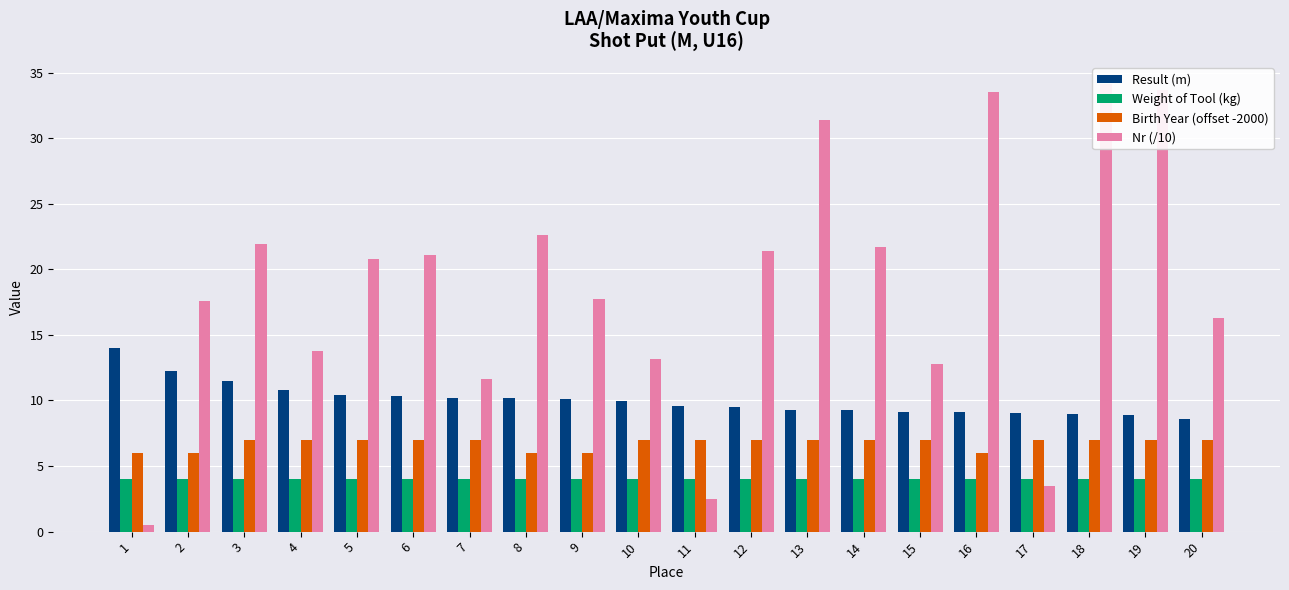

What is the difference between the highest and lowest values at 13?

27.4